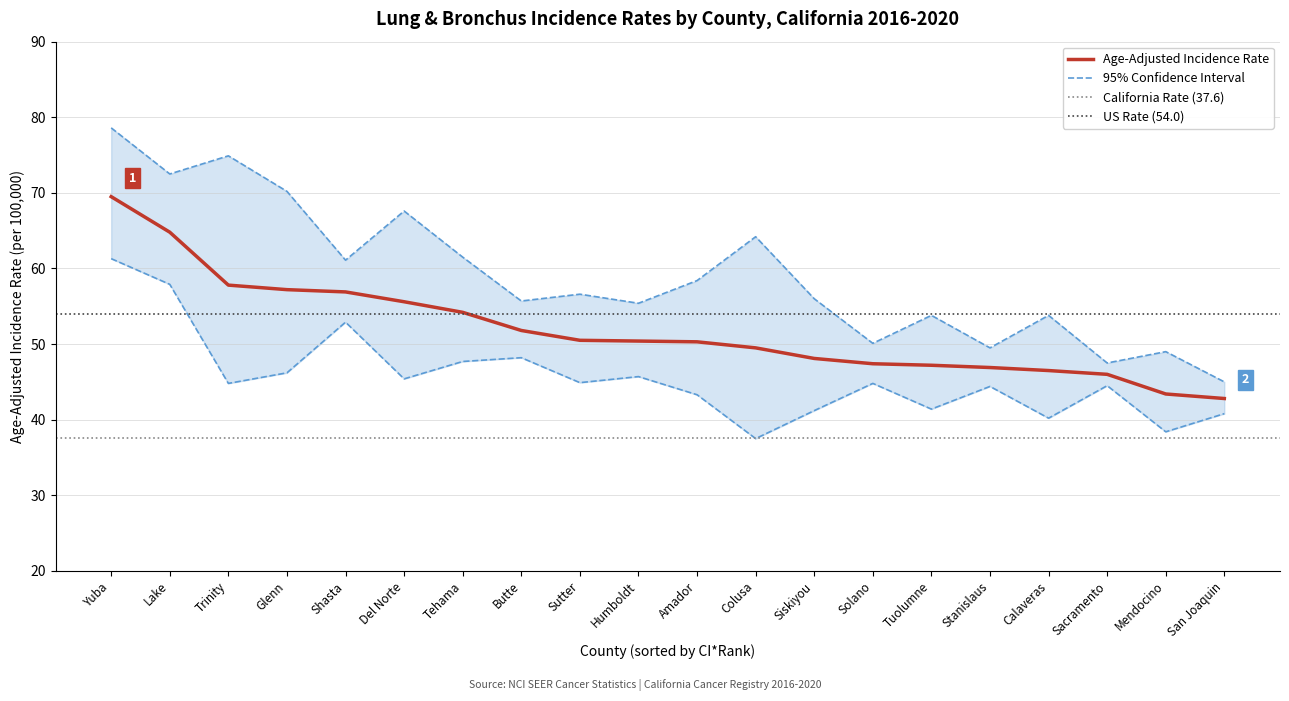

Is the value of Upper 95% CI at Tuolumne greater than the value of Lower 95% CI at Sacramento?

Yes